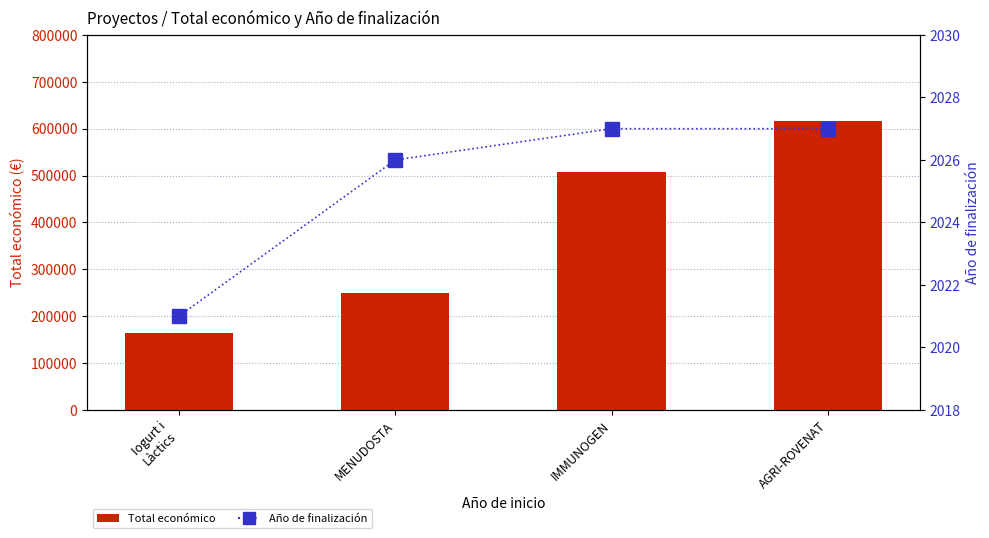

How many Total económico values are between 250000 and 615375?

3